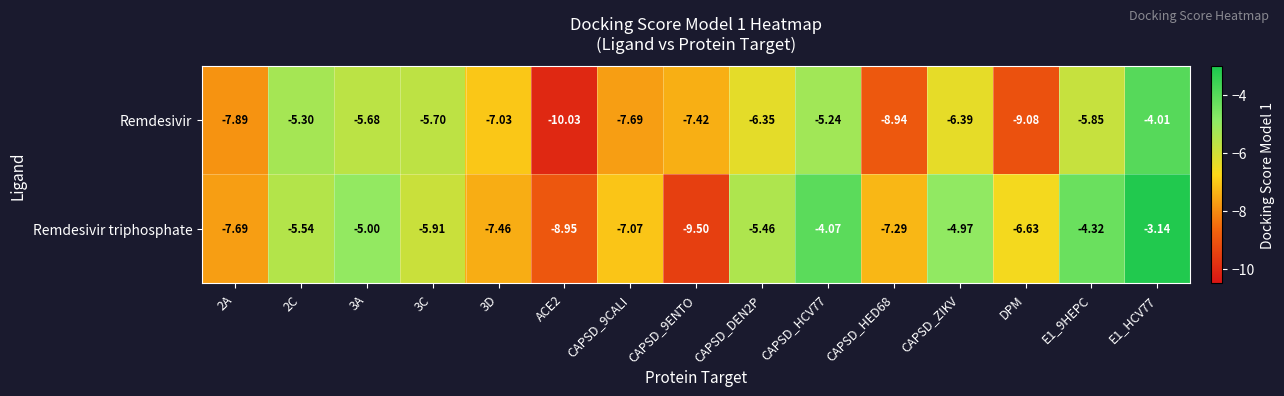

At which category does the chart reach its peak across all series?

E1_HCV77